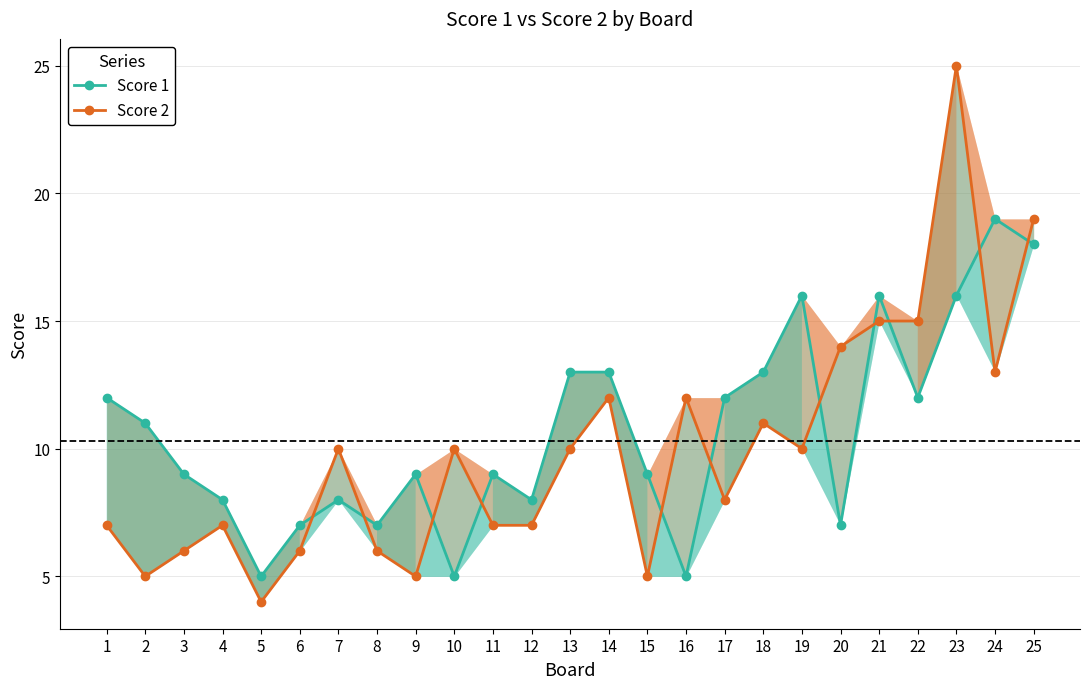

At how many categories does at least one series exceed 19?

1